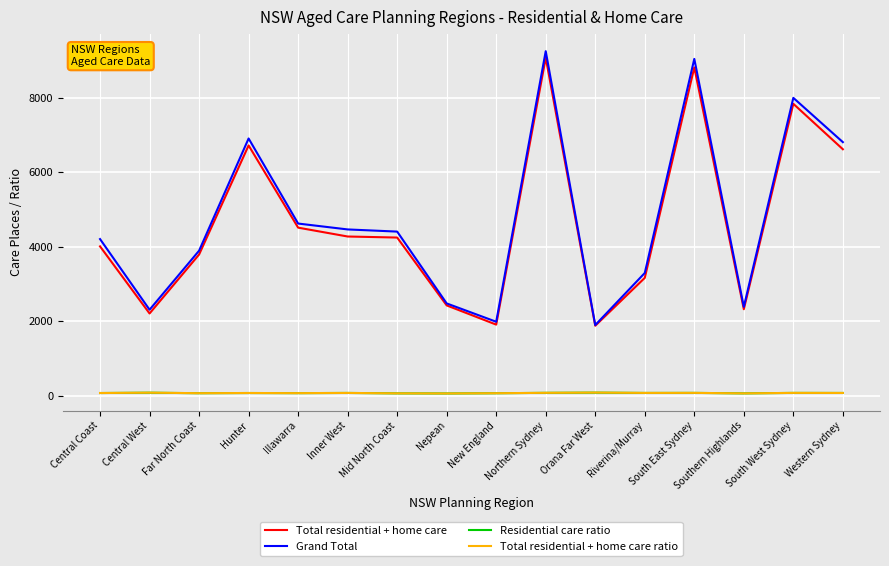

Which series changed the most between Northern Sydney and Riverina/Murray?

Grand Total